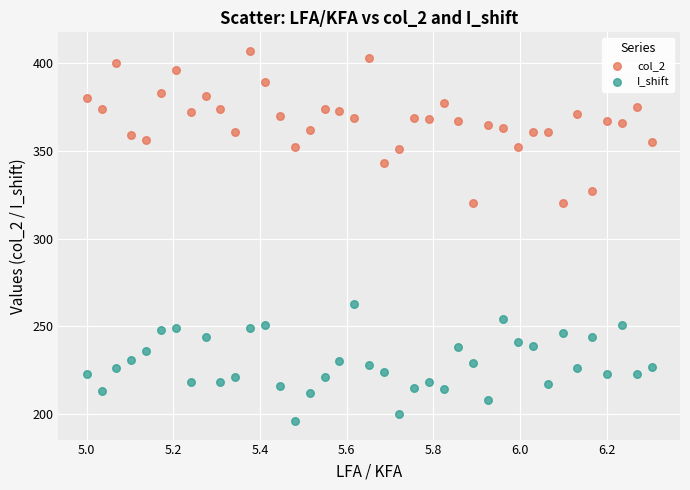

Which series has the largest Y range (max minus min)?

col_2